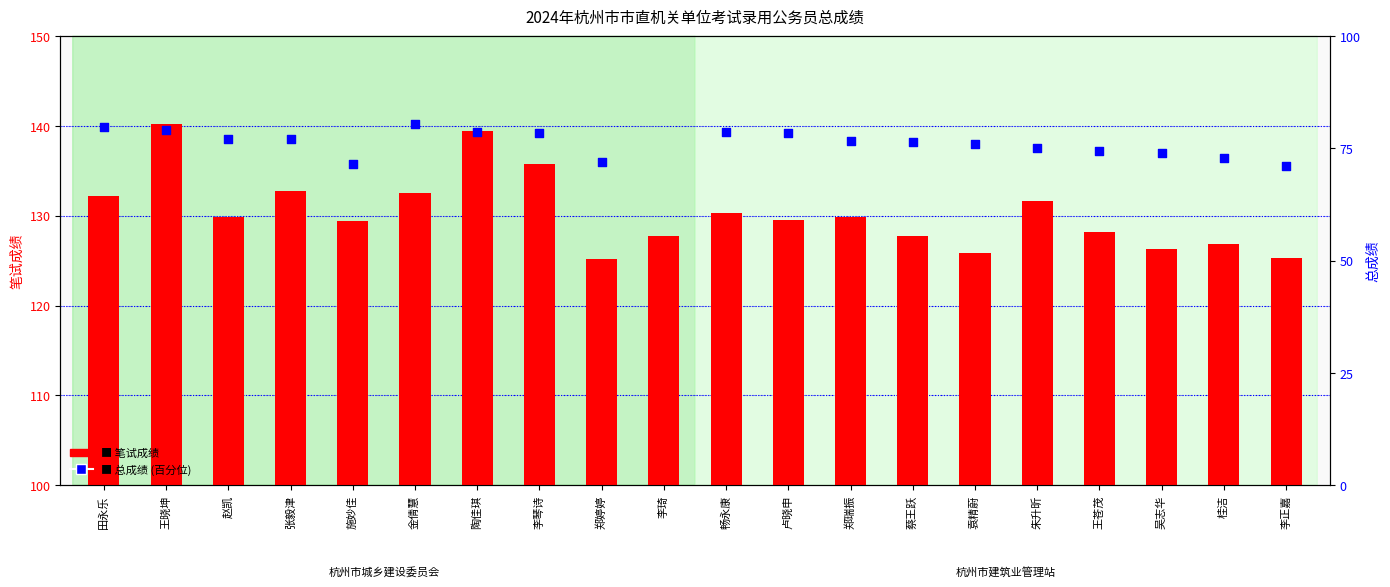

At how many categories does at least one series exceed 105?

20